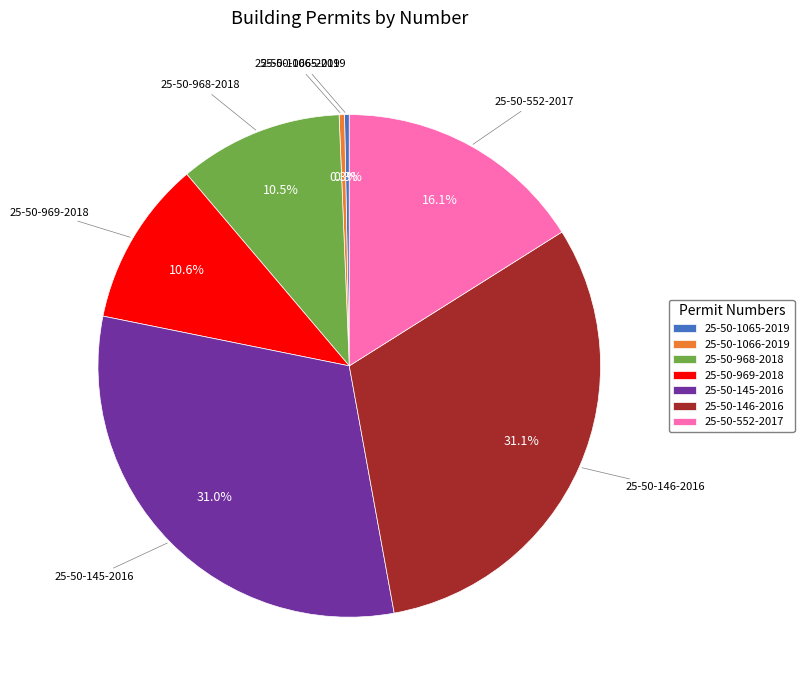

Does any single category account for the majority?

No